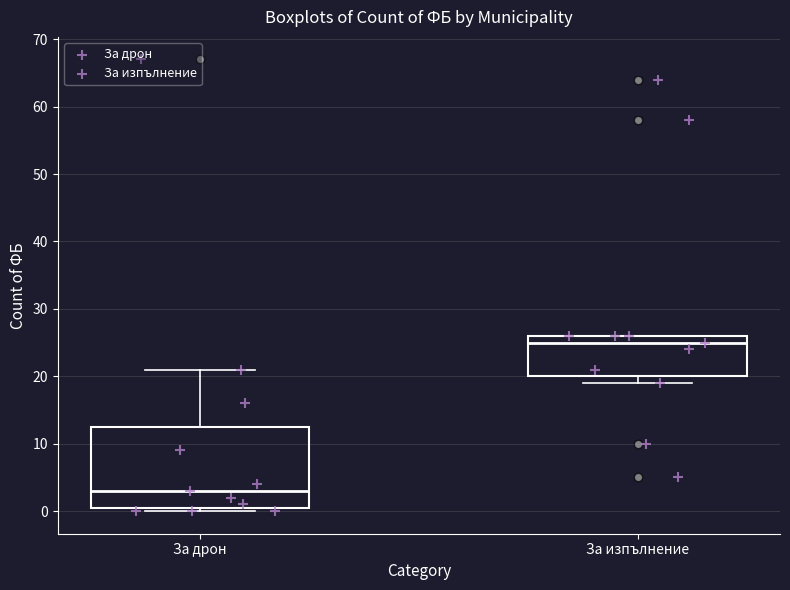

Reading left to right, read every box against the y-axis: the position of its median line, the range the box covers, and the ends of its whiskers. The values are not printed on the chart, so give them approximately, as read against the axis.

За дрон: median 3, box 1 to 13, whiskers 0 to 21
За изпълнение: median 25, box 20 to 26, whiskers 19 to 26